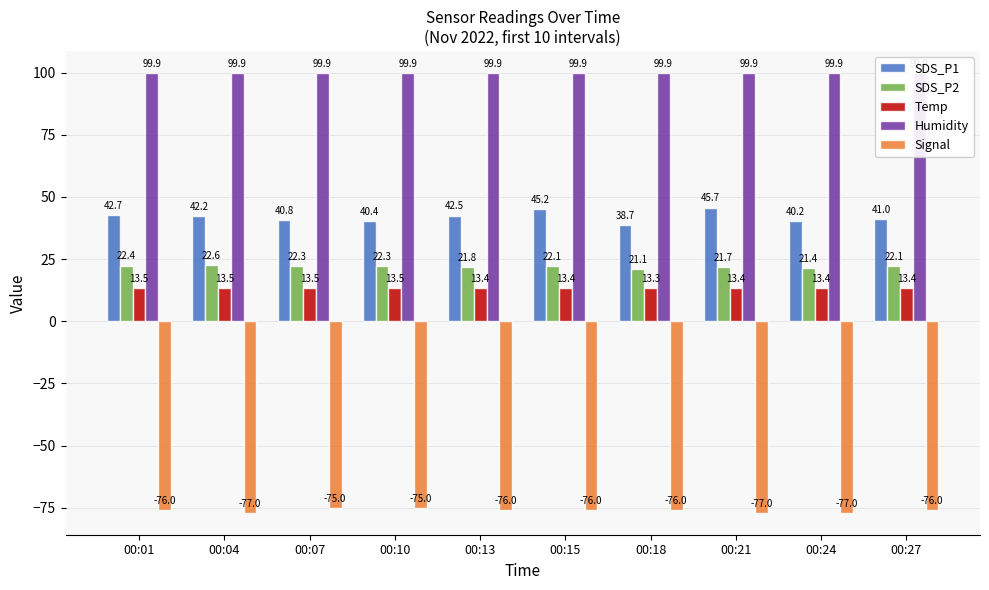

What is the difference between the highest and lowest values at 00:15?

175.9